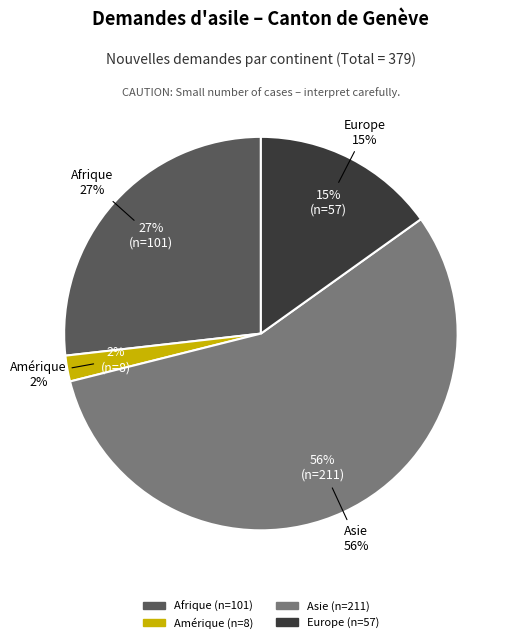

Which slice is the largest?

Asie